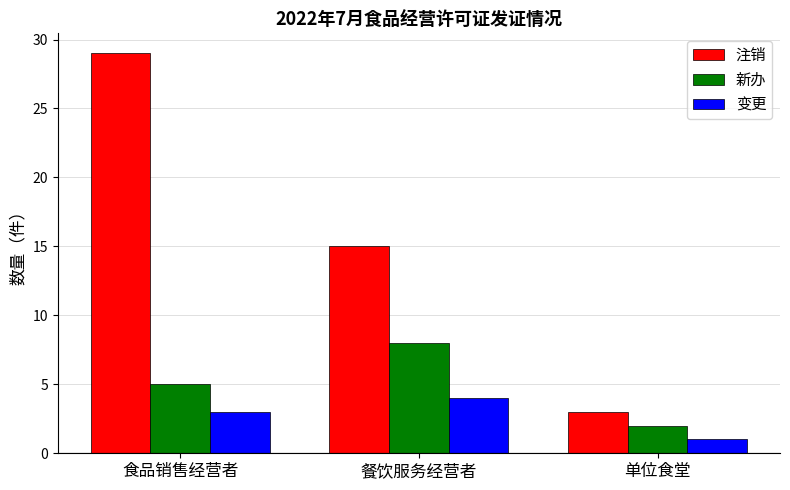

What is the approximate value of 注销 at 餐饮服务经营者?

15